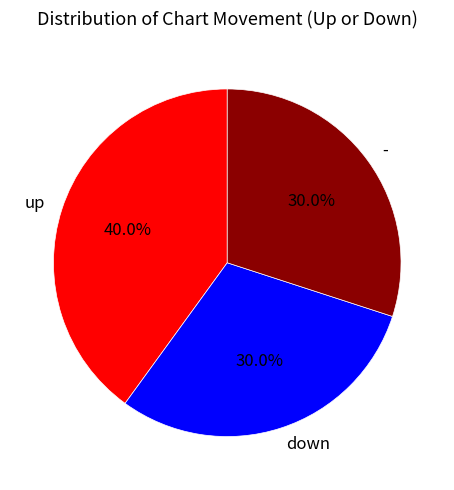

Is there any slice that represents more than half of the pie?

No